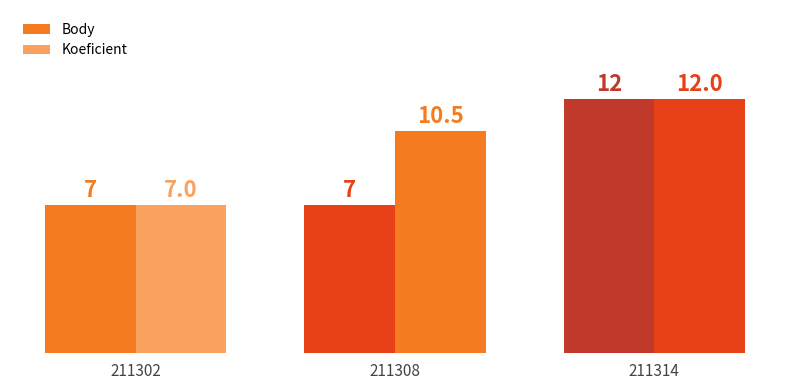

Count the number of categories in the chart.

3